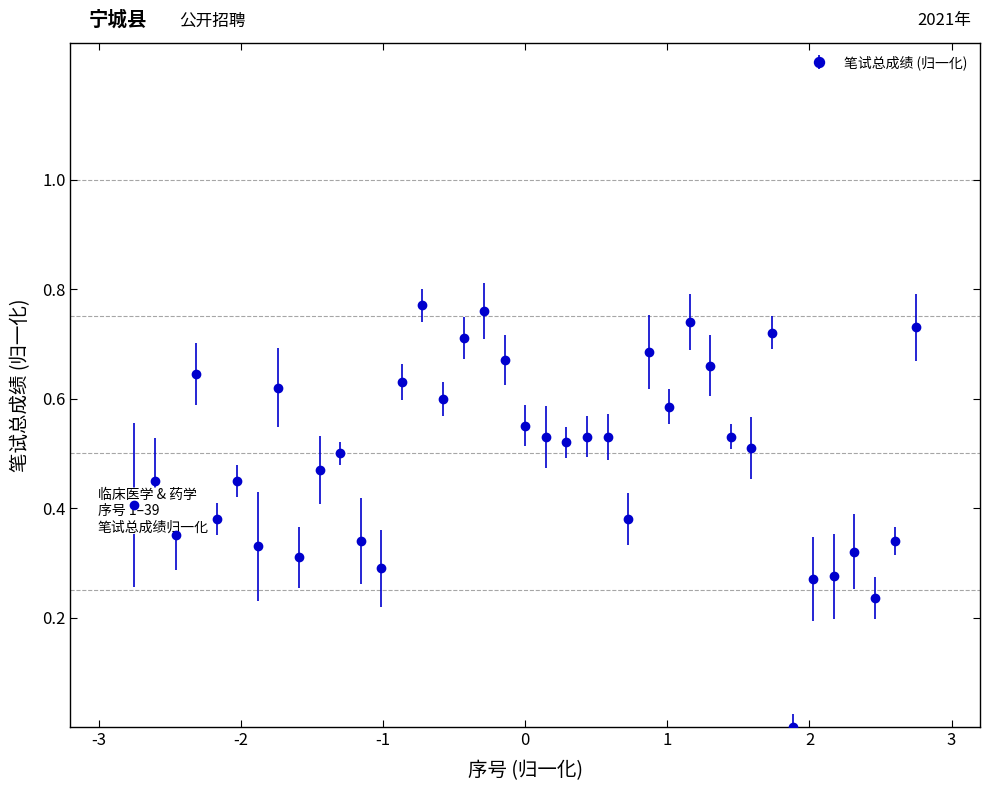

What is the sum of all values?

19.3